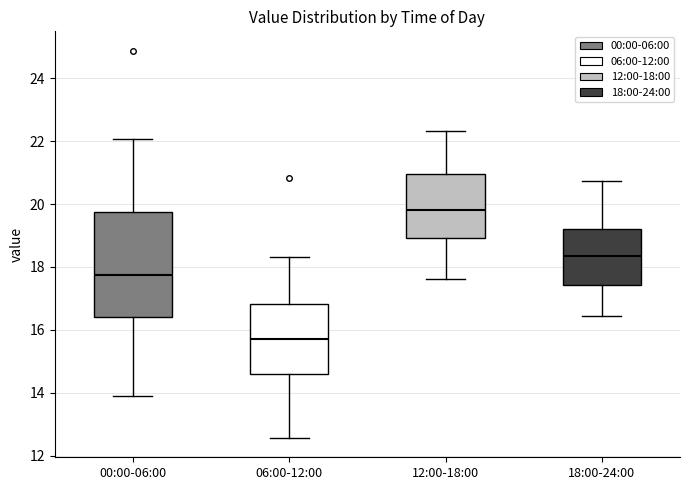

Comparing the boxes themselves (not the whiskers), which one is the tallest?

00:00-06:00